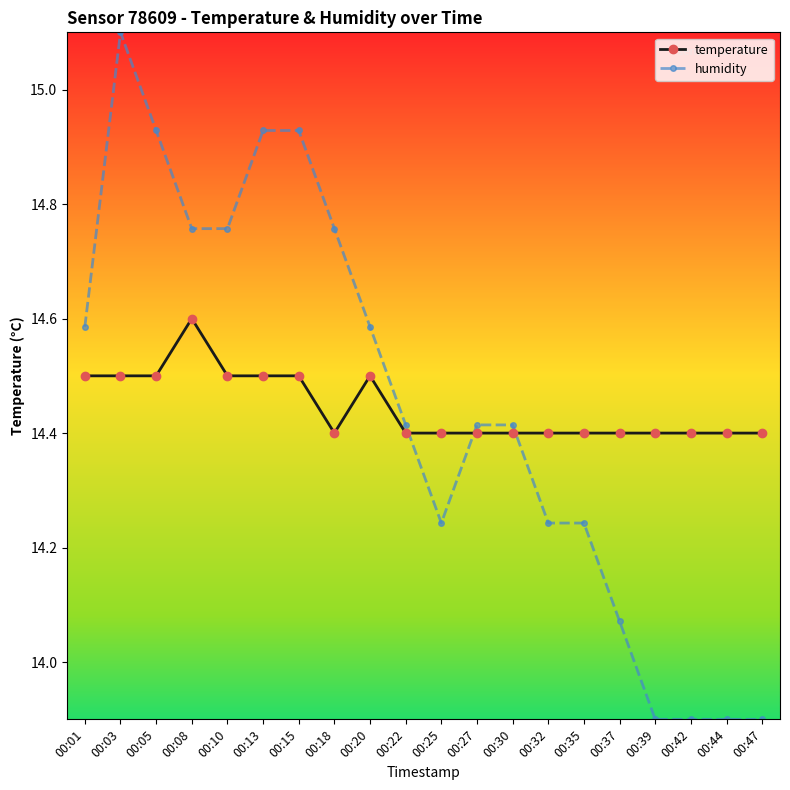

The temperature series shows 14.4 at 00:47. True or false?

True